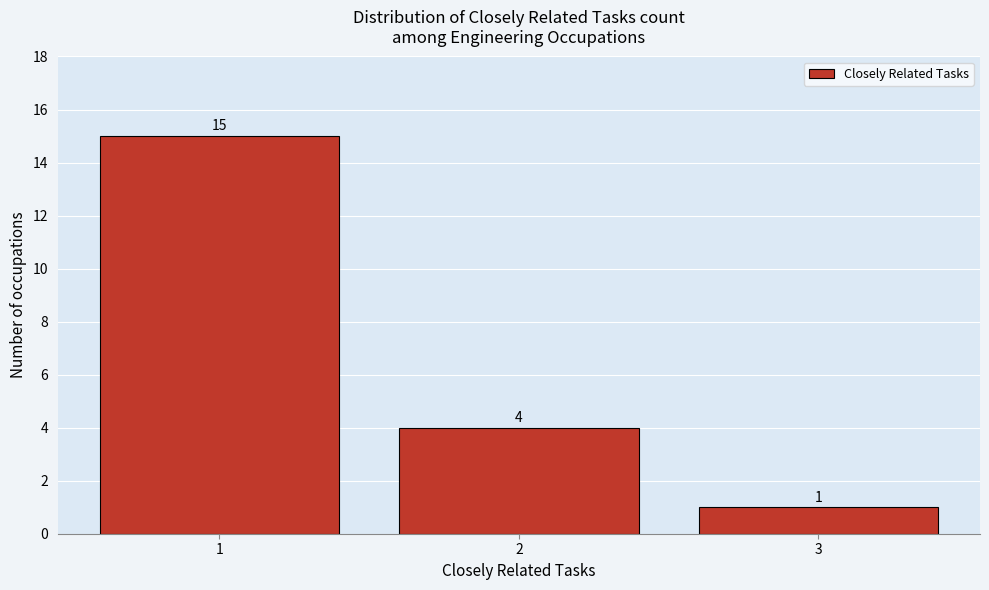

Reading left to right, extract all data points from this chart.

1=15	2=4	3=1